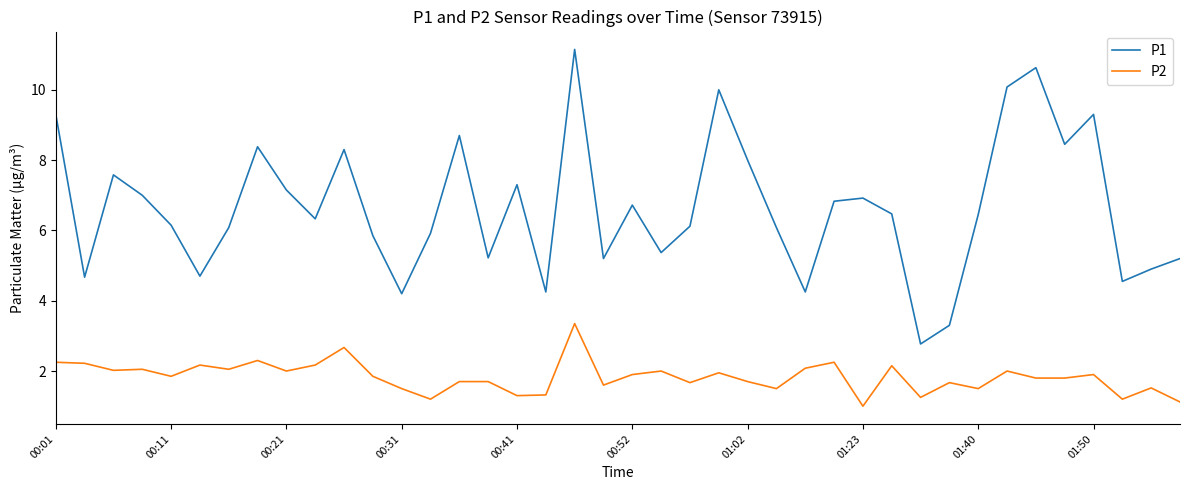

What is the minimum value shown in the chart?

1.0